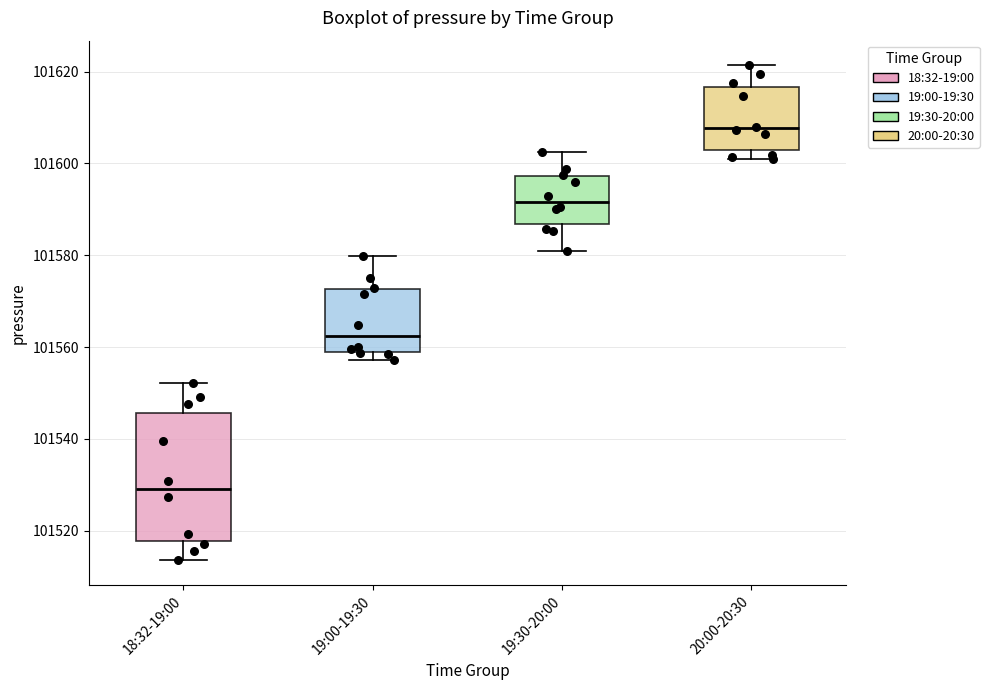

Comparing the boxes themselves (not the whiskers), which one is the tallest?

18:32-19:00